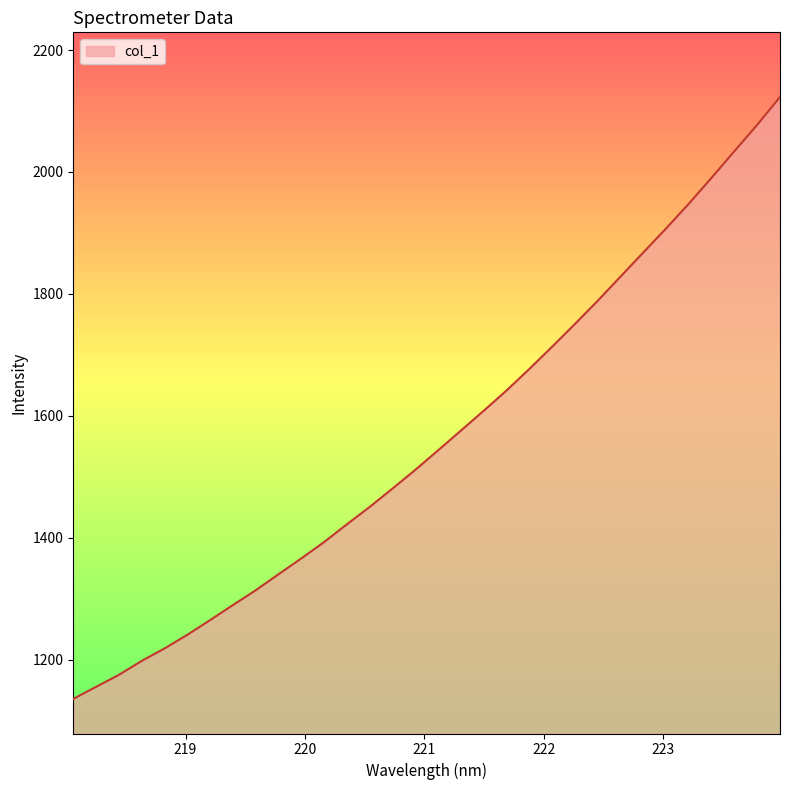

What is the minimum value shown in the chart?

1135.5